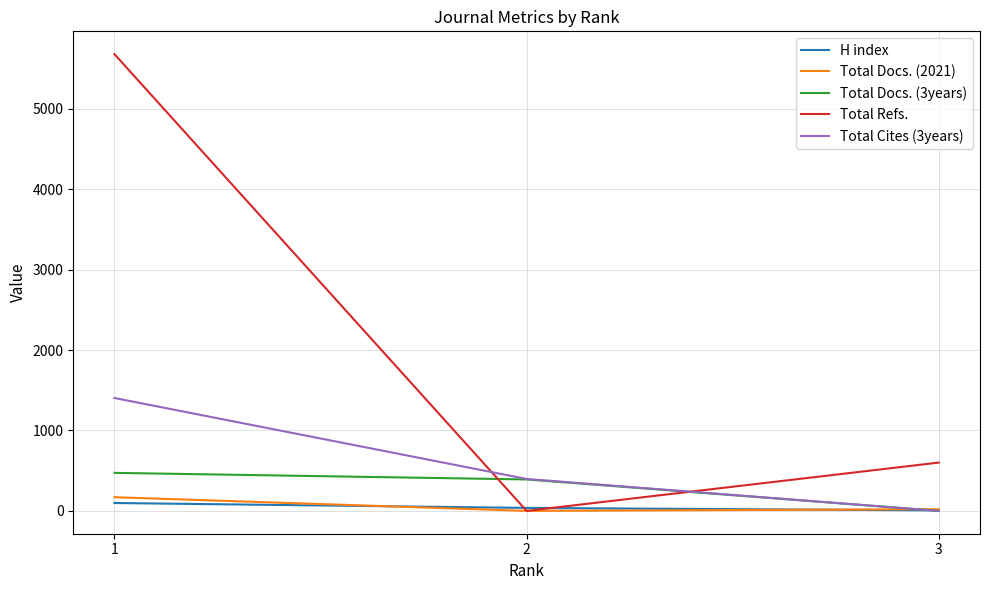

What is the sum of the Total Docs. (3years) values at 1 and 2?

864